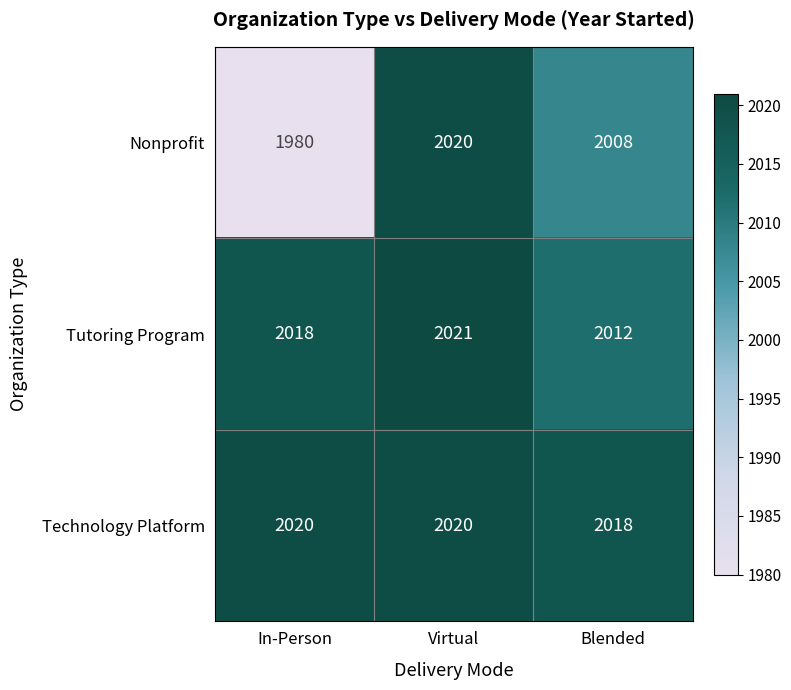

Which label corresponds to the largest value in the chart?

Virtual